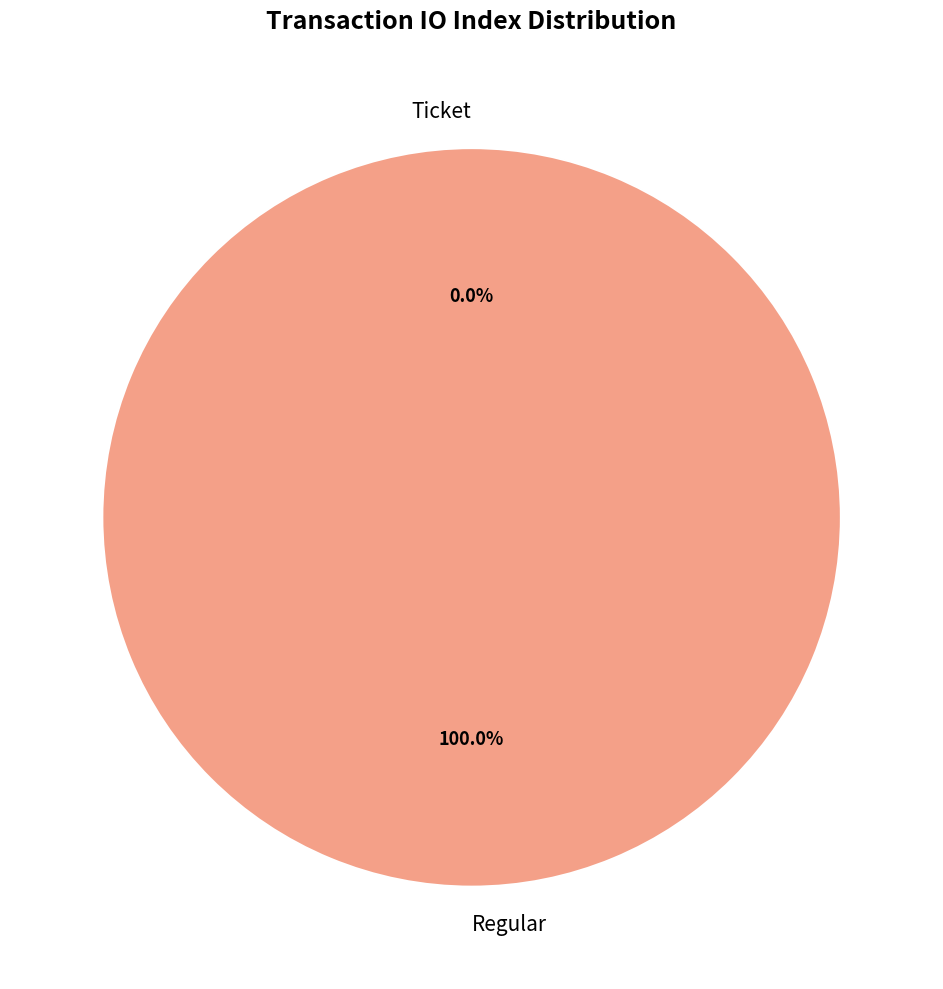

To the nearest percent, what portion does Regular represent?

100%